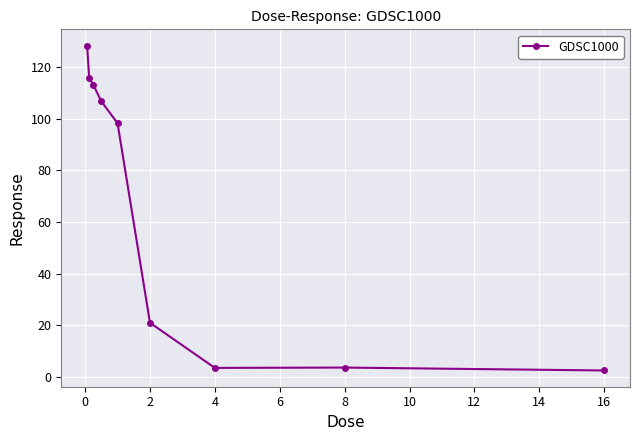

True or false: the data has more than 2 interior local peaks.

False